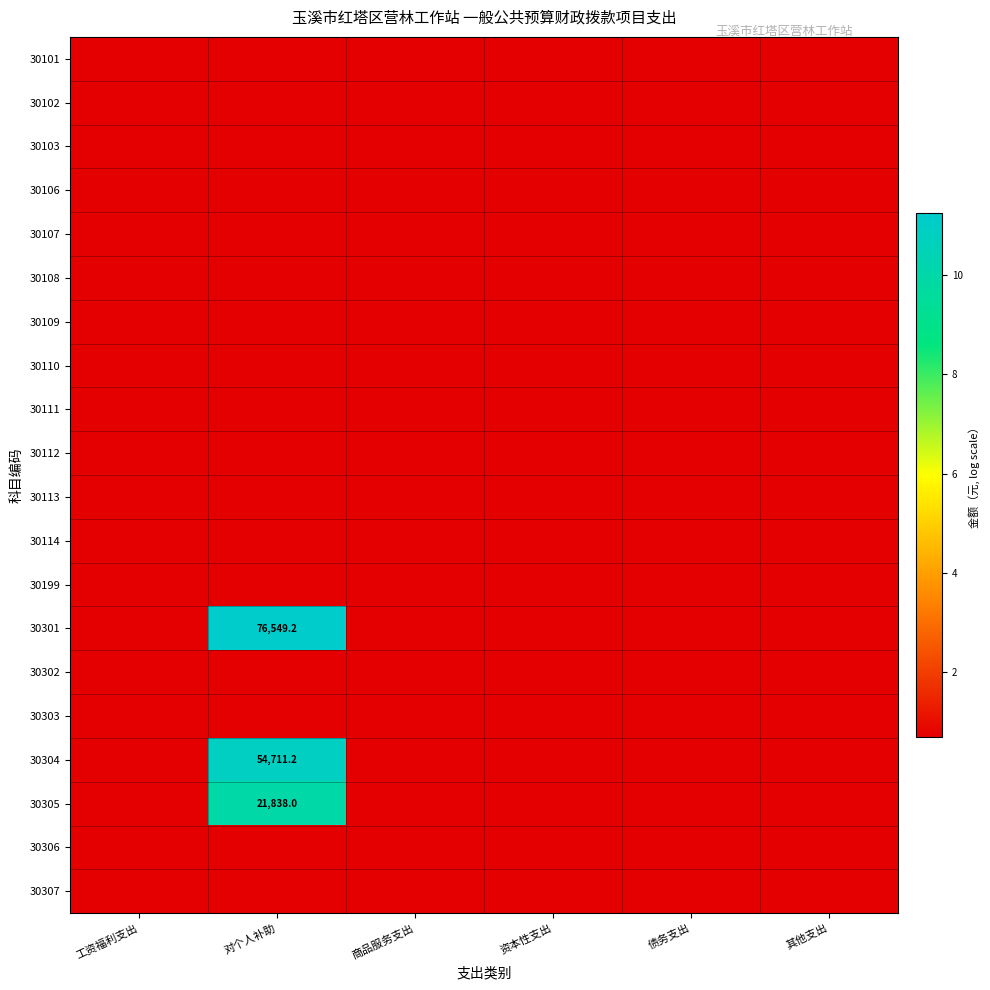

Which series has the largest range (max minus min)?

30301